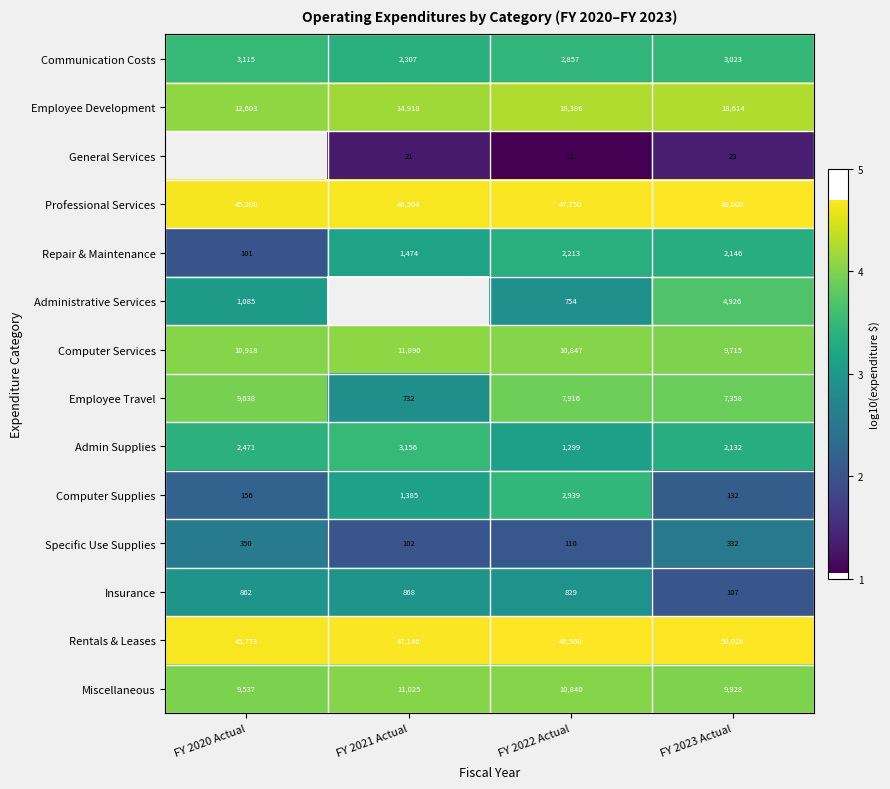

At how many categories does at least one series exceed 4?

4